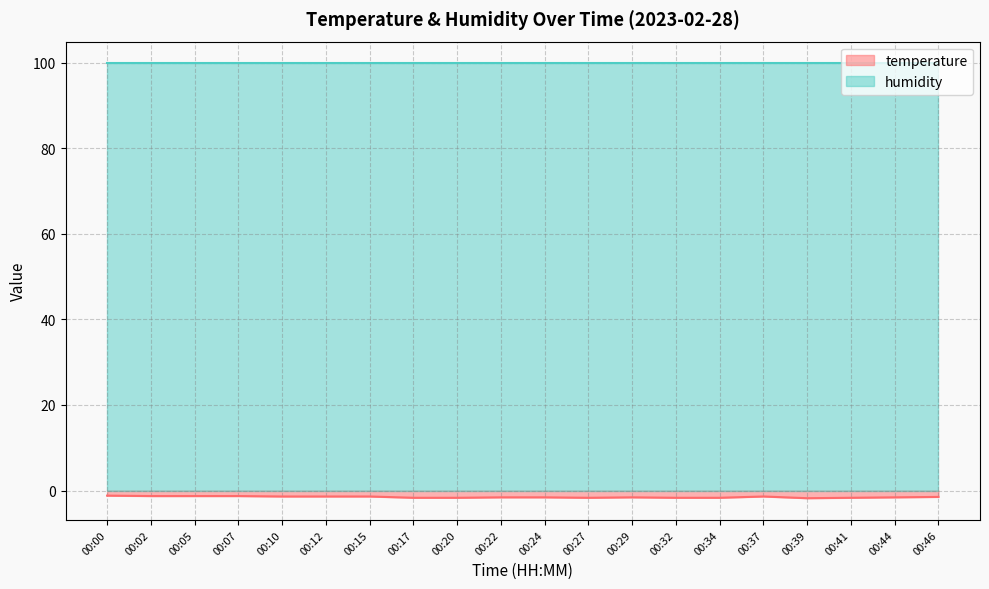

List the labels in order of value, smallest first.

00:39, 00:17, 00:20, 00:27, 00:32, 00:34, 00:41, 00:22, 00:24, 00:29, 00:44, 00:46, 00:10, 00:12, 00:15, 00:37, 00:02, 00:05, 00:07, 00:00